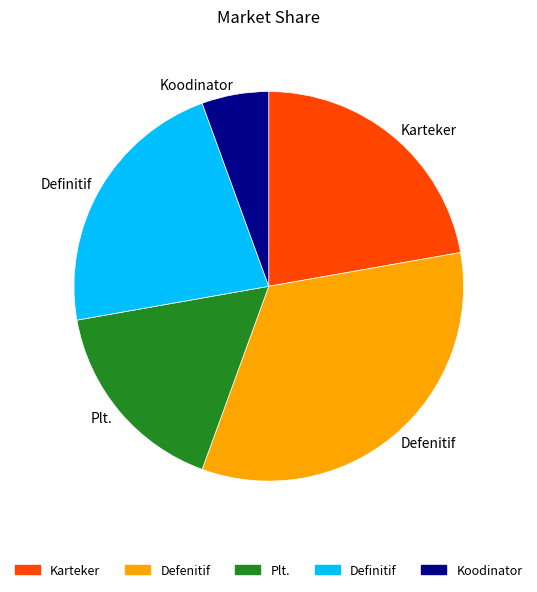

Which has a higher value, Koodinator or Defenitif?

Defenitif